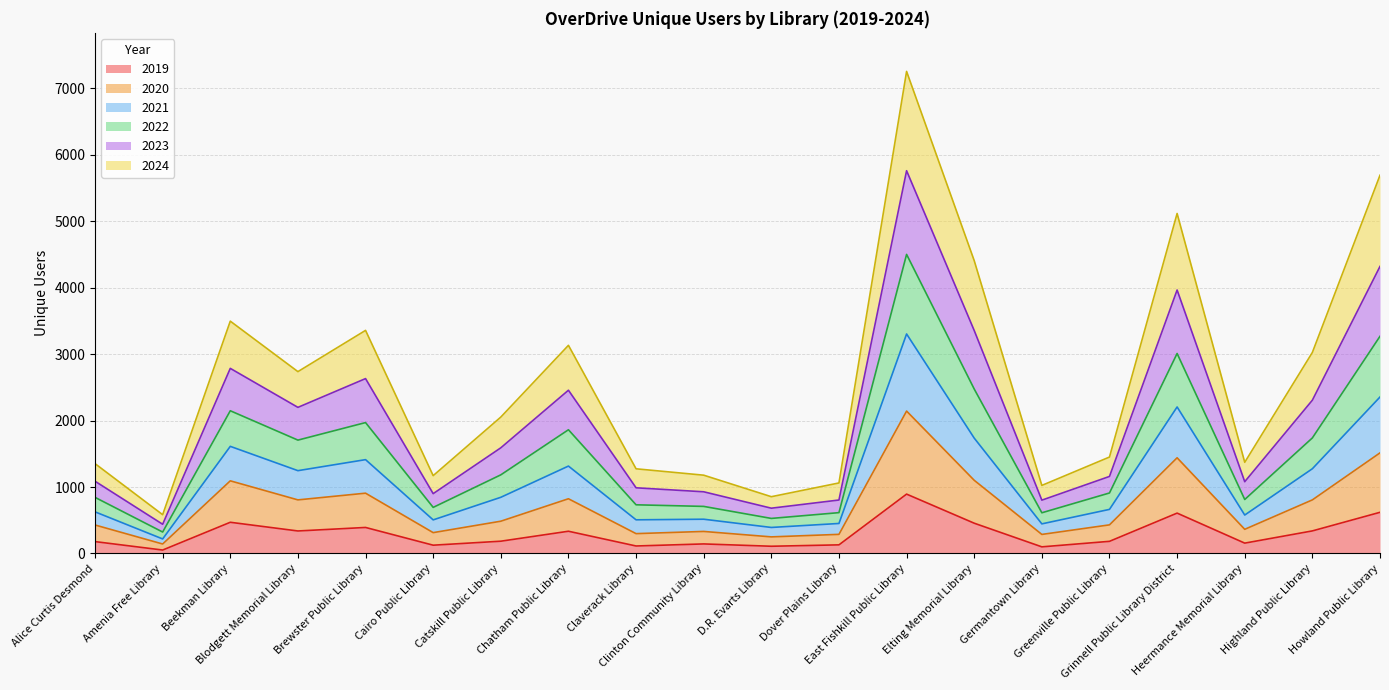

Is it true that 2021 equals 860 at Grinnell Public Library District?

False